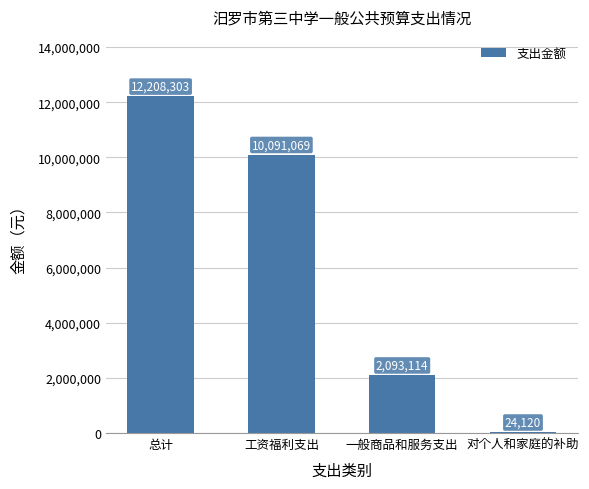

Where does the data first go above 10091068?

总计